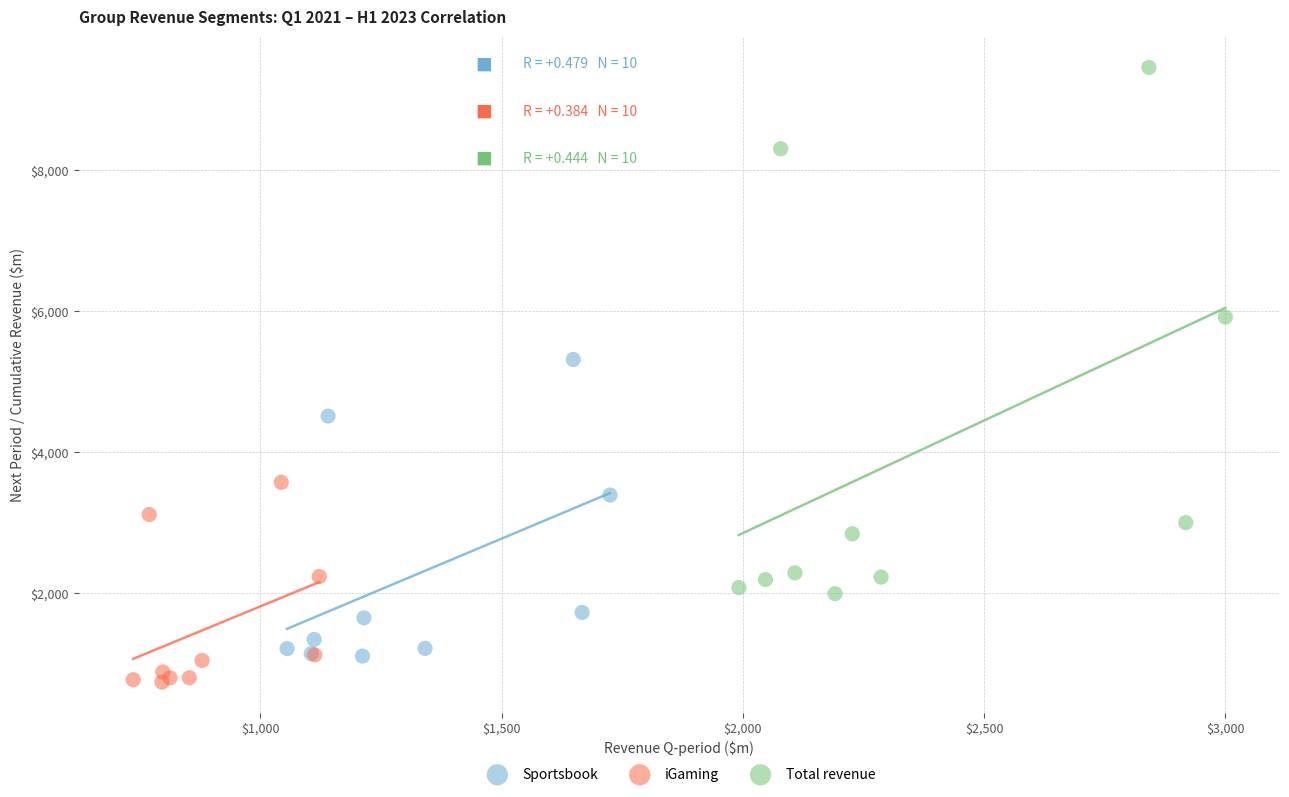

Which series reaches the maximum Y coordinate?

Total revenue